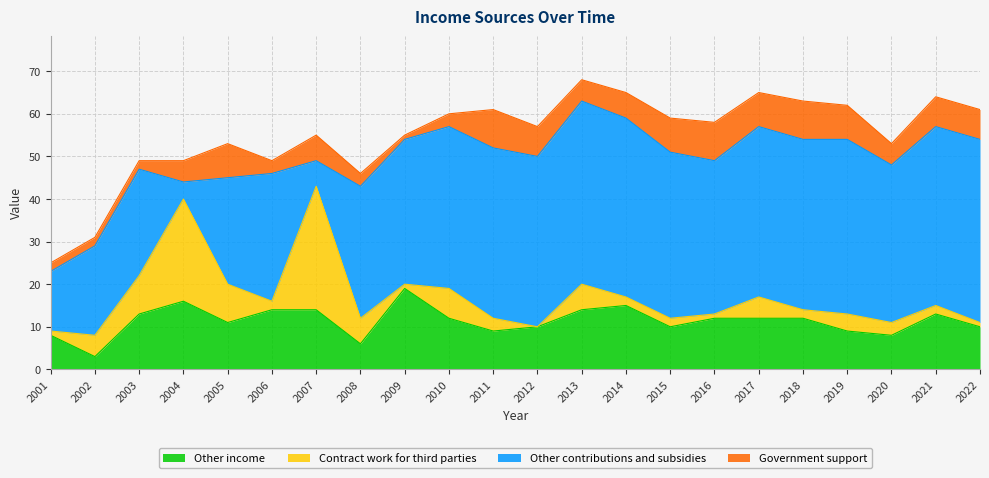

Where is the first local minimum for Other income?

2002